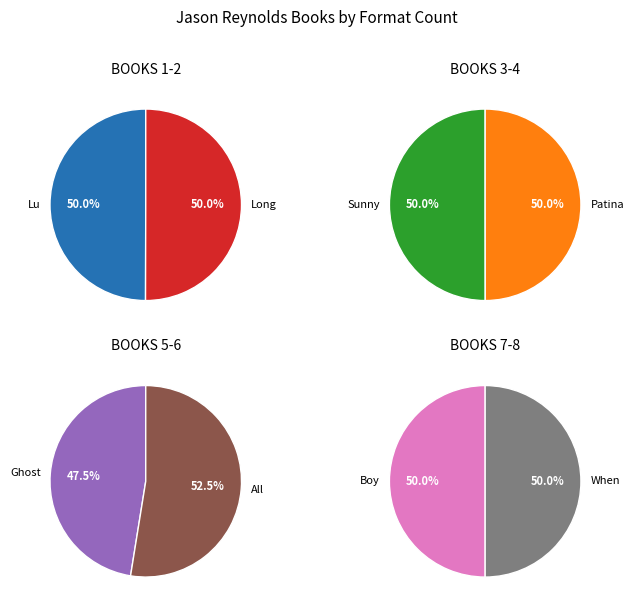

Does any single category account for the majority?

No